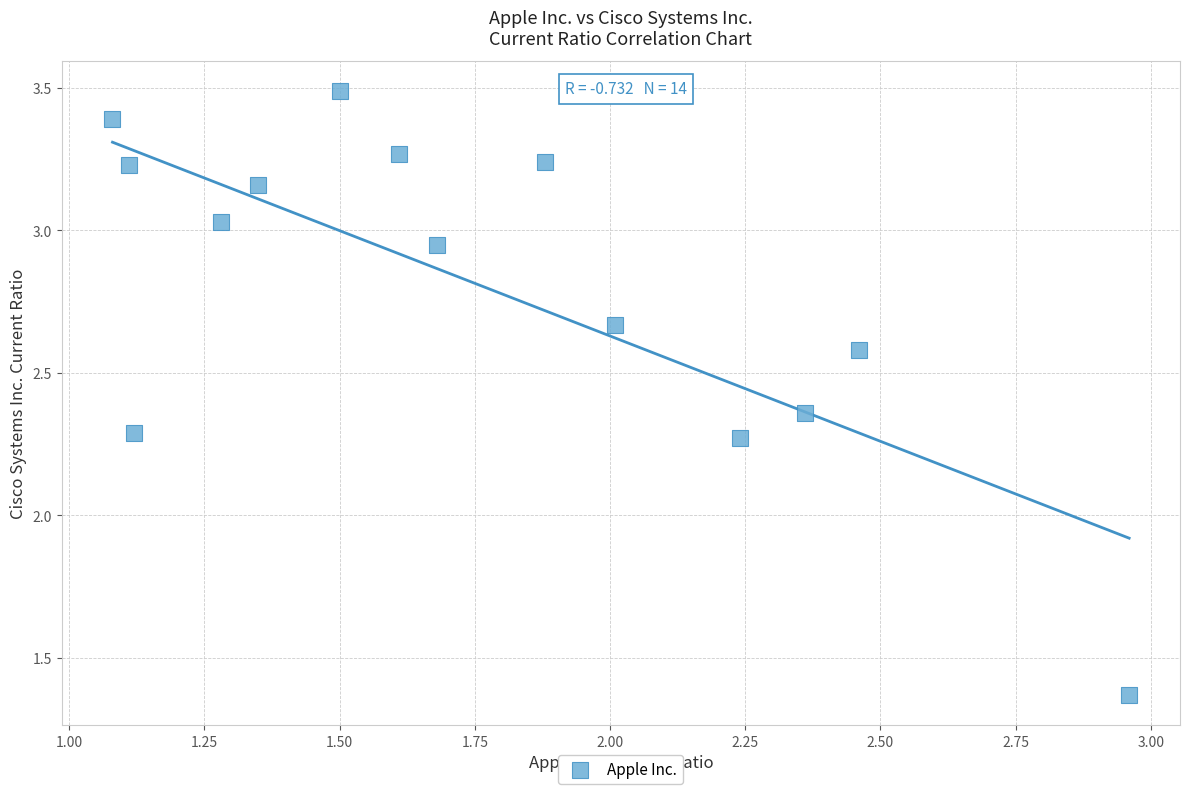

What is the range of X values (max minus min)?

1.9